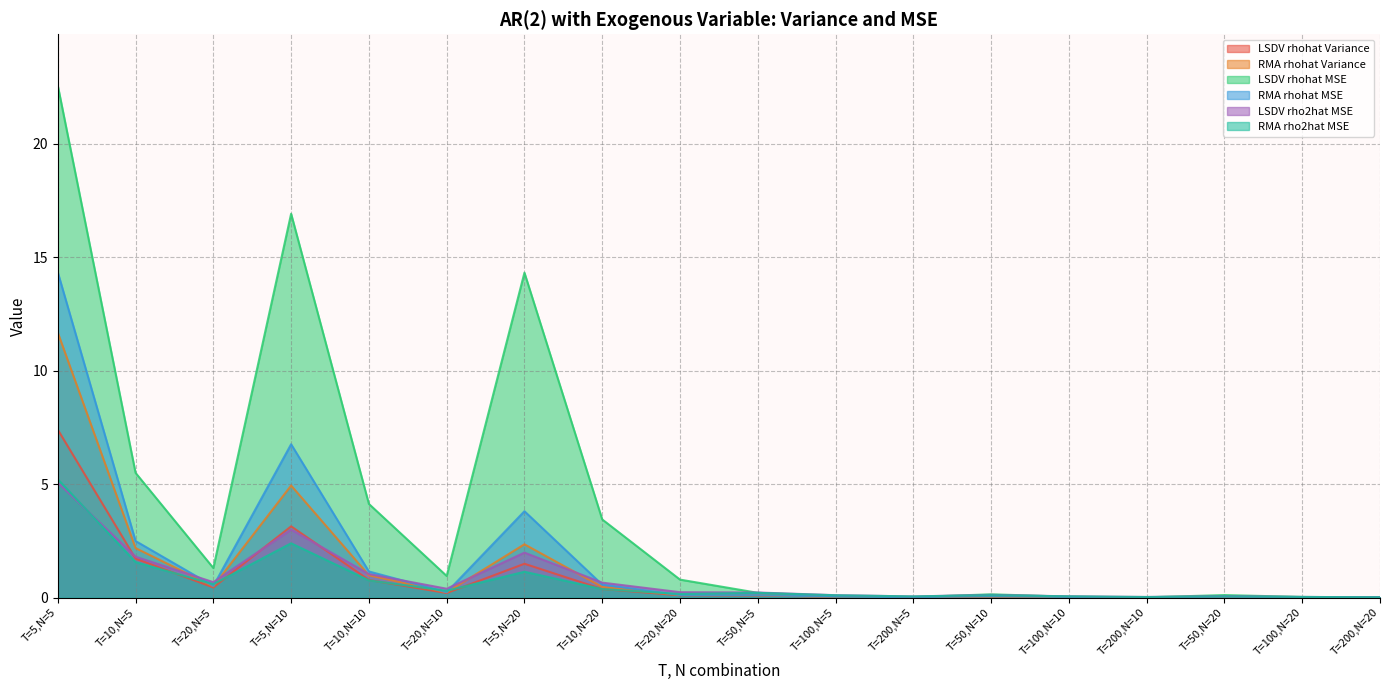

What value does the LSDV rho2hat MSE series have at T=20,N=5?

0.7